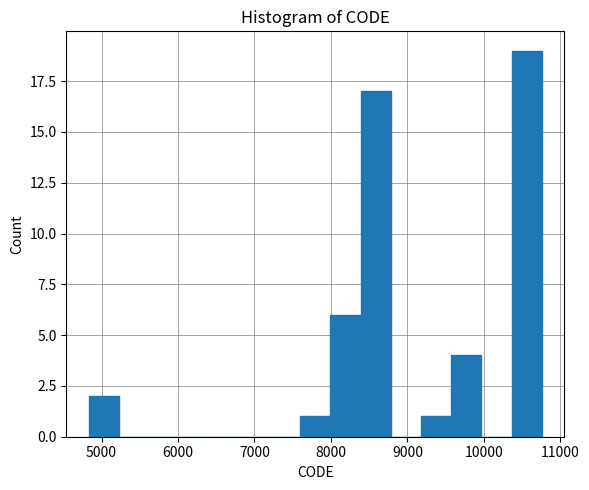

Read against the x-axis, roughly where is the centre of the tallest bar?

10600